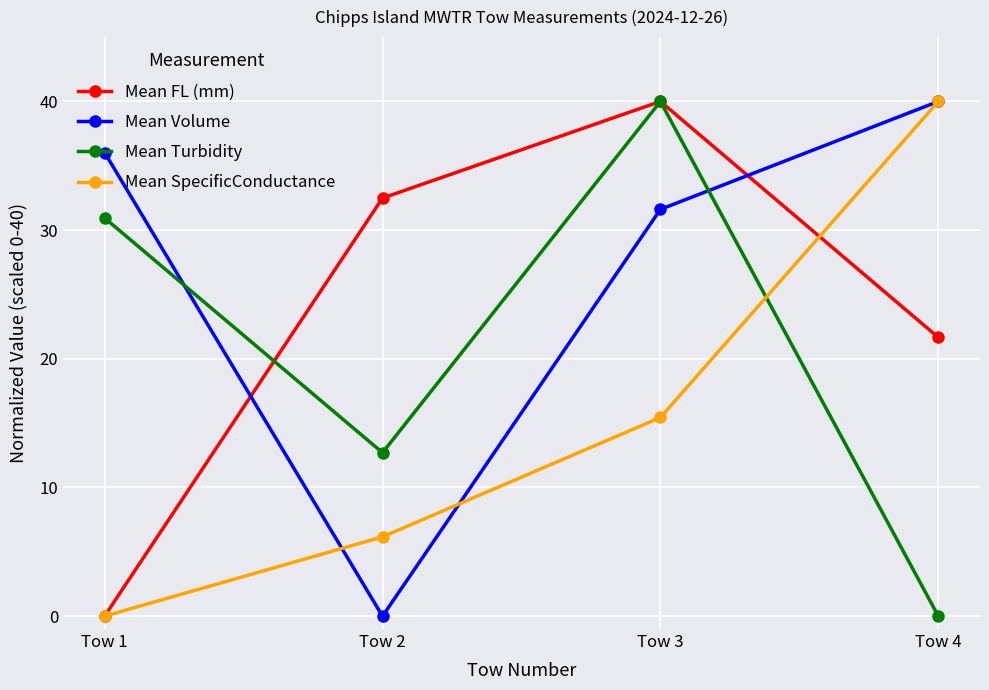

How many categories are shown in the chart?

4